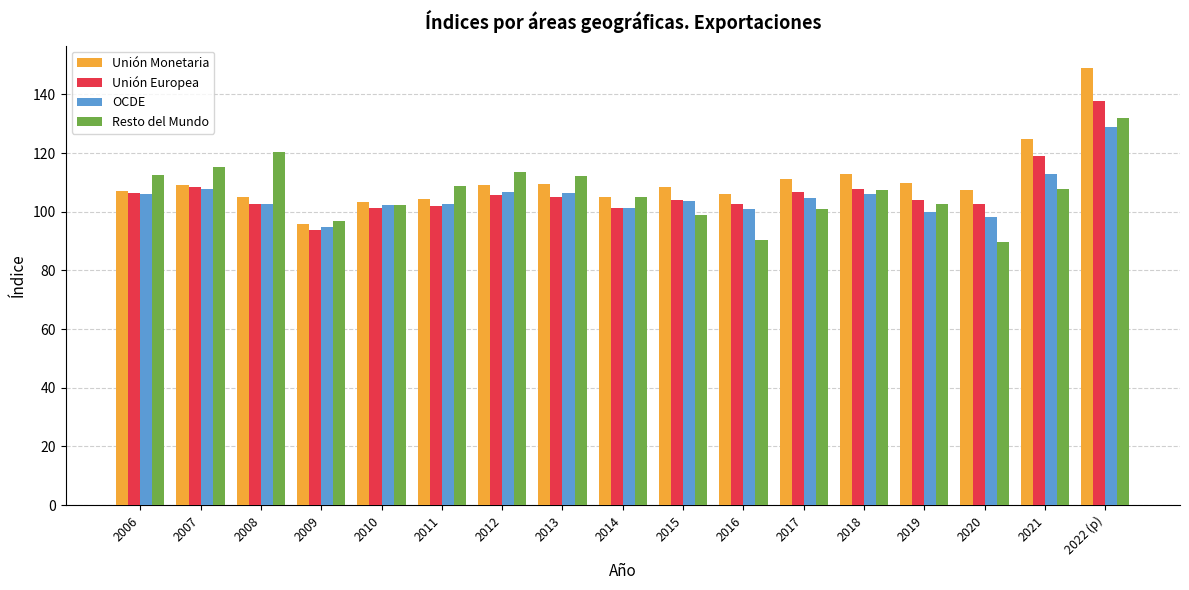

How many categories are shown in the chart?

17